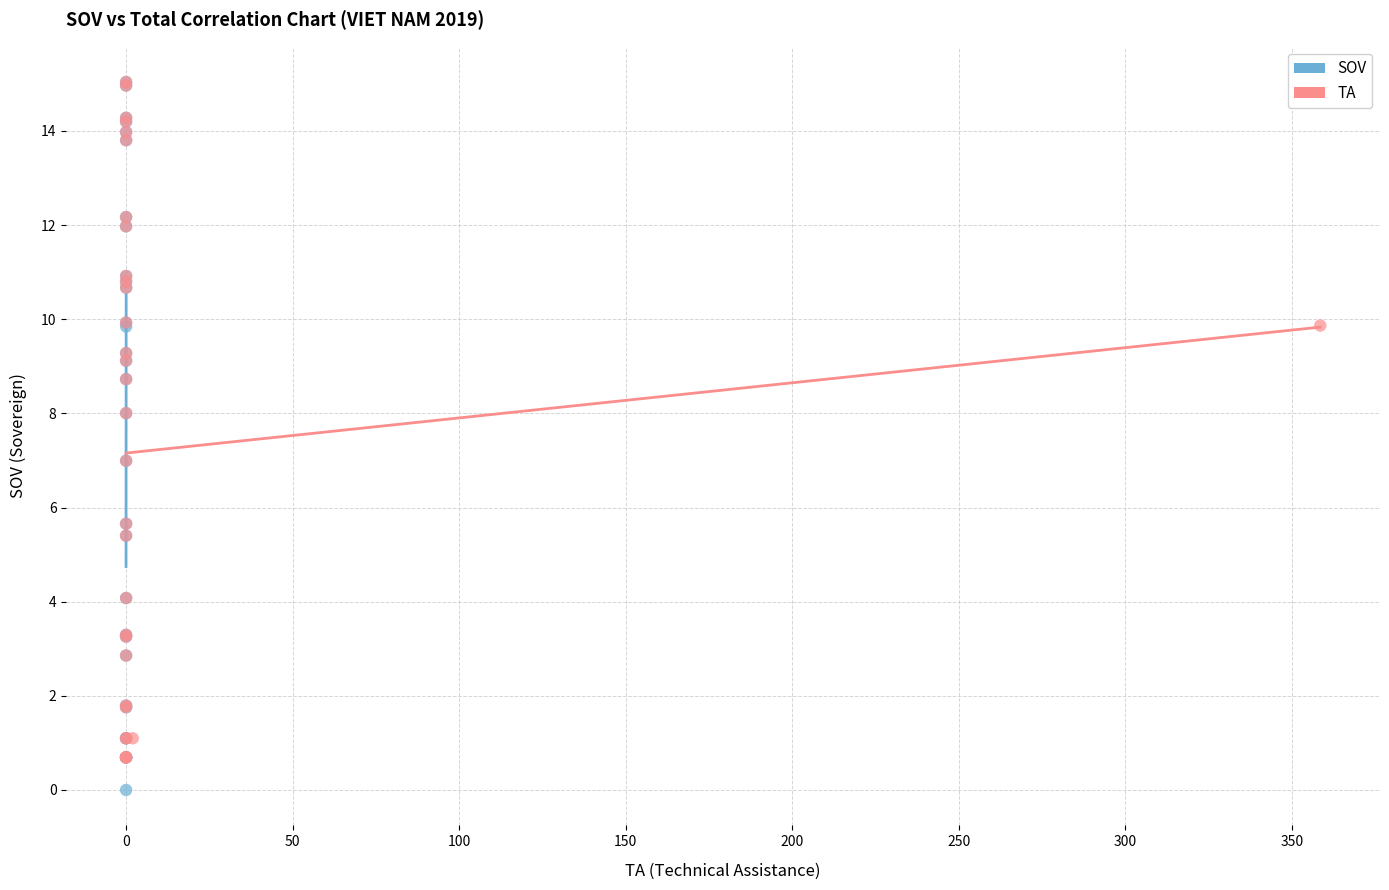

Which series has the widest spread of Y values?

SOV